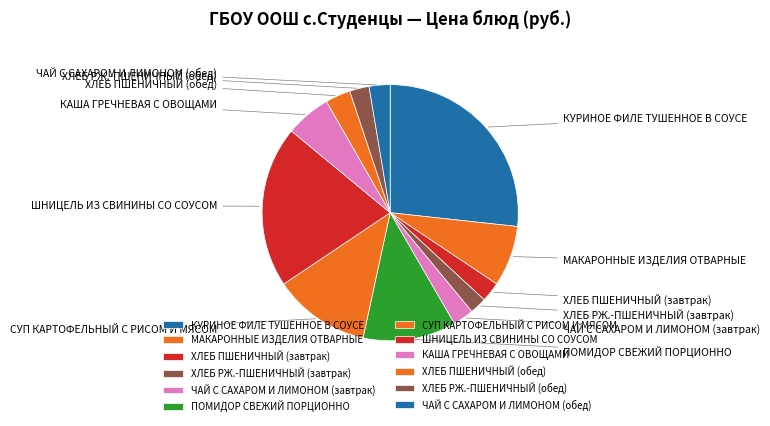

What is the change in value from МАКАРОННЫЕ ИЗДЕЛИЯ ОТВАРНЫЕ to ХЛЕБ РЖ.-ПШЕНИЧНЫЙ (завтрак)?

-10.5